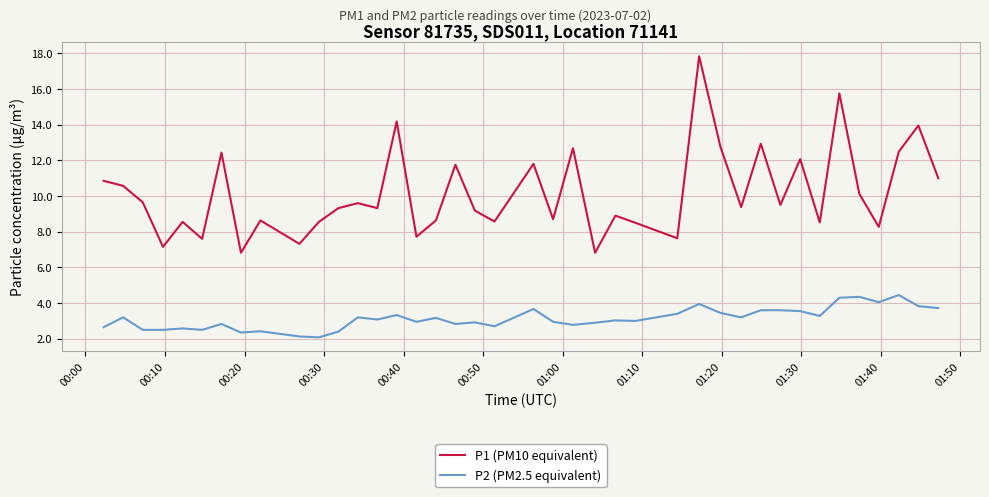

List the series in order of their peak value, lowest first.

P2 (PM2.5 equivalent), P1 (PM10 equivalent)